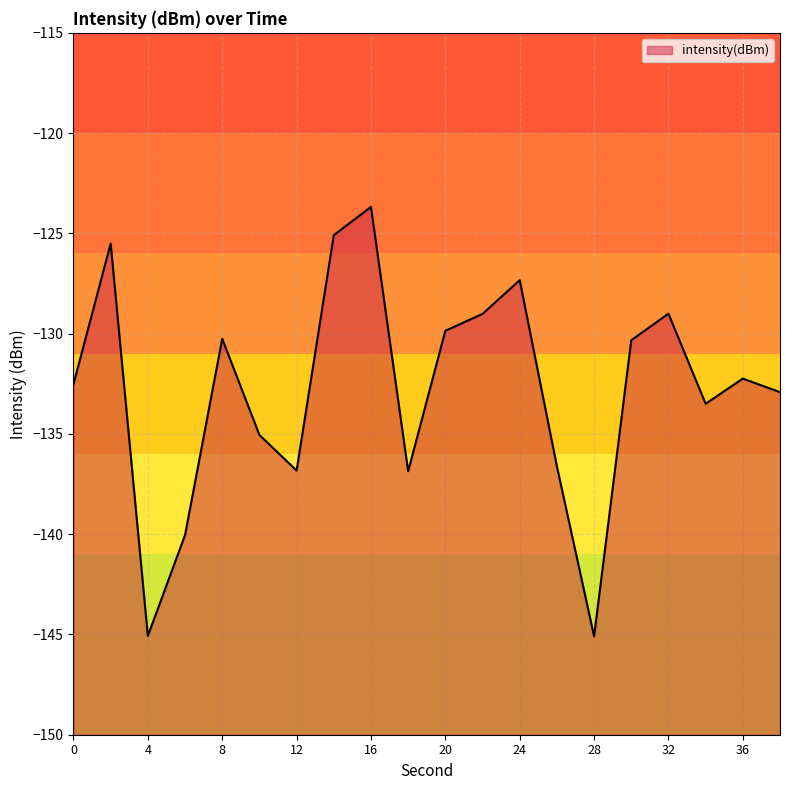

How many interior local valleys (lower than both neighbors) does the data have?

5